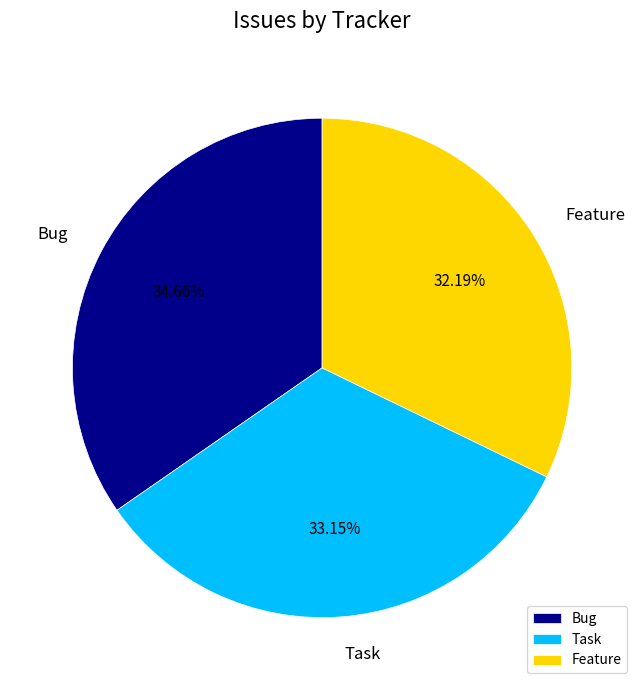

Does Task represent more than half of the total?

No